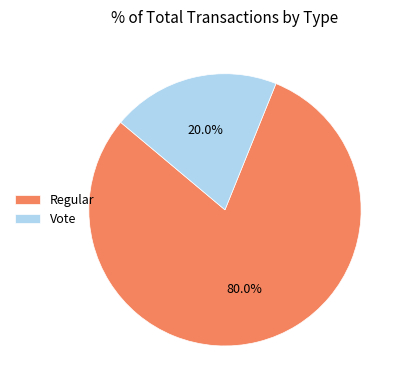

How many slices are in this pie chart?

2